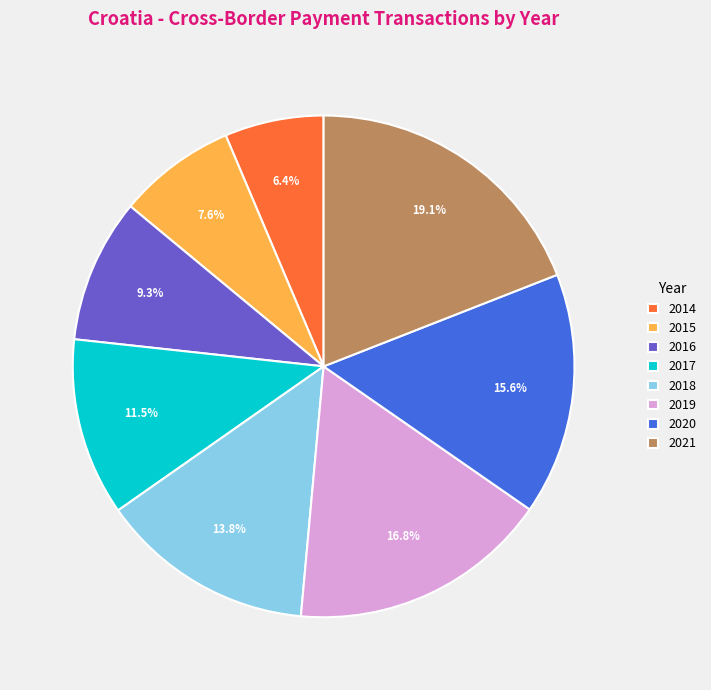

To the nearest percent, what is the combined percentage of 2017 and 2019?

28%